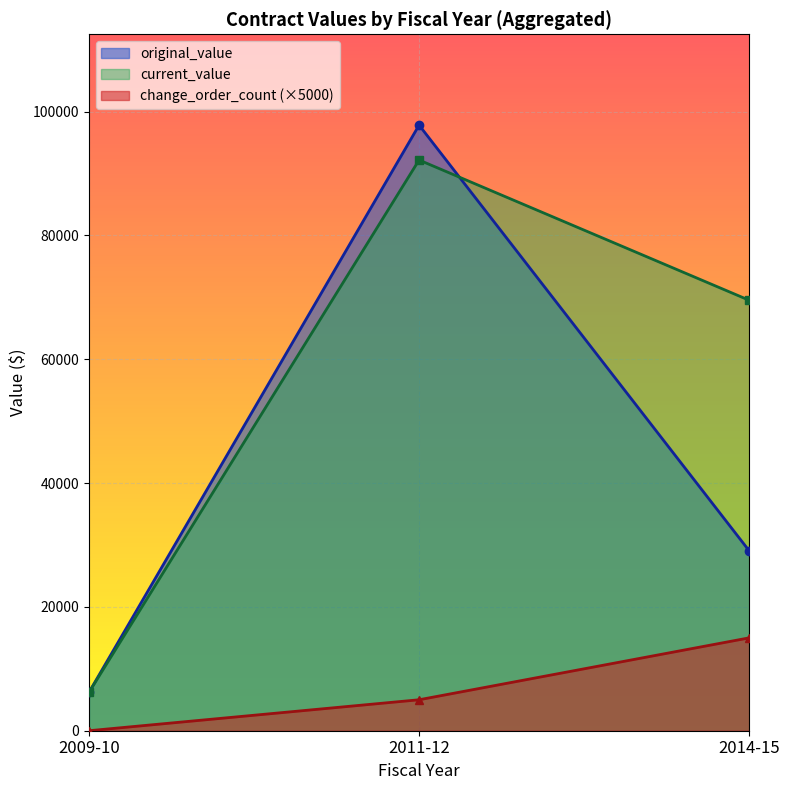

What is the difference between the maximum and minimum values in the current_value series?

85981.7